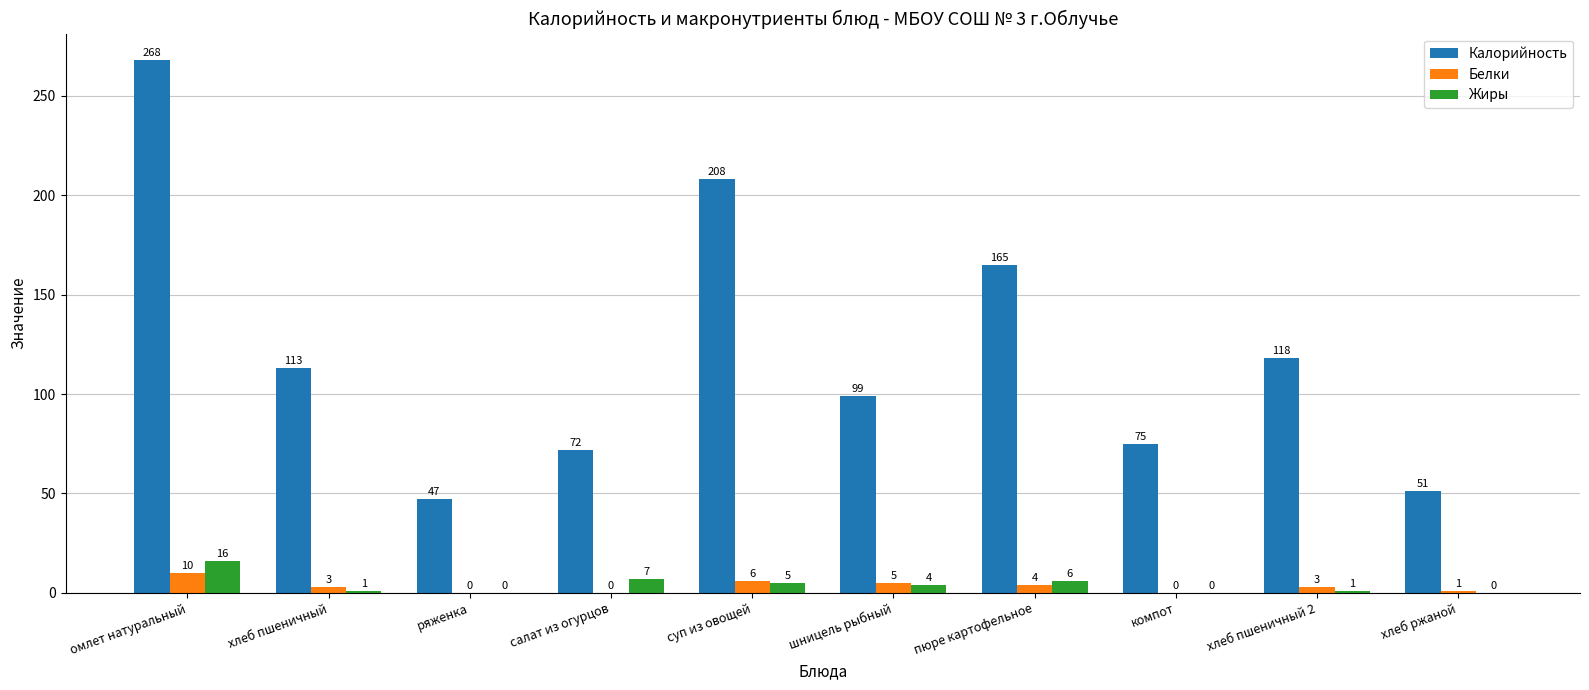

Between суп из овощей and шницель рыбный, which series saw the biggest shift?

Калорийность